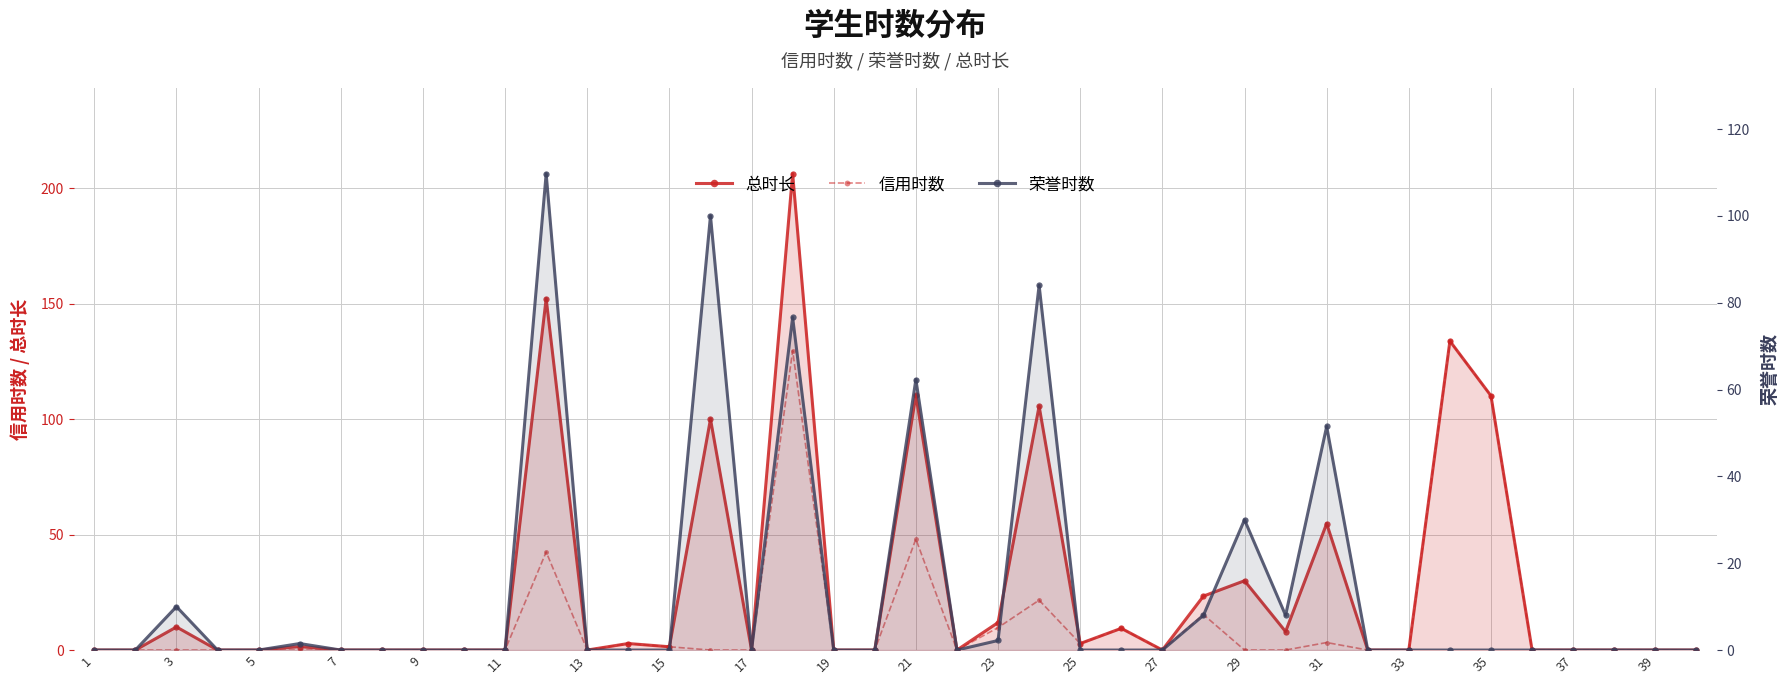

True or false: 信用时数 has more than 1 points higher than both neighbors.

True